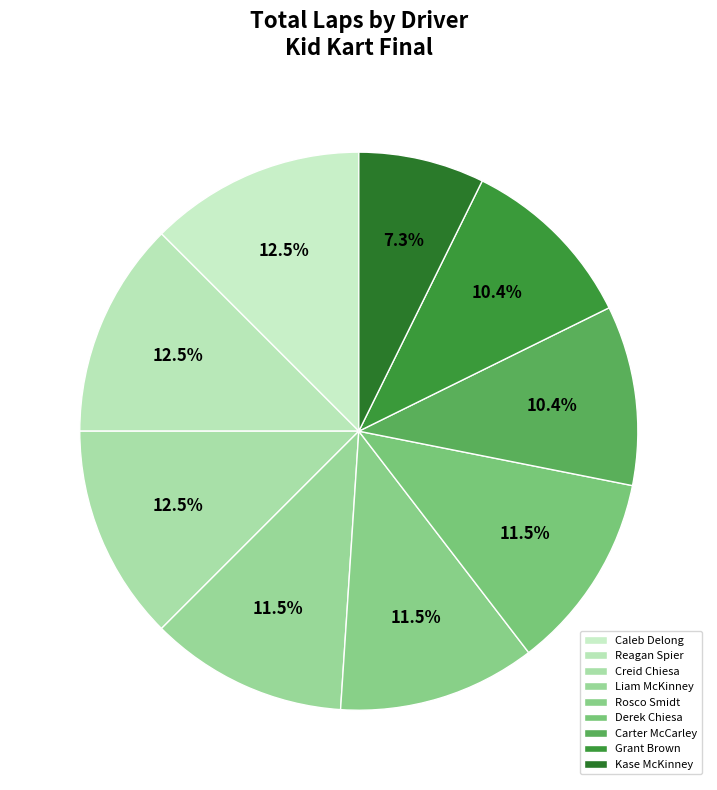

How many segments does this pie chart have?

9